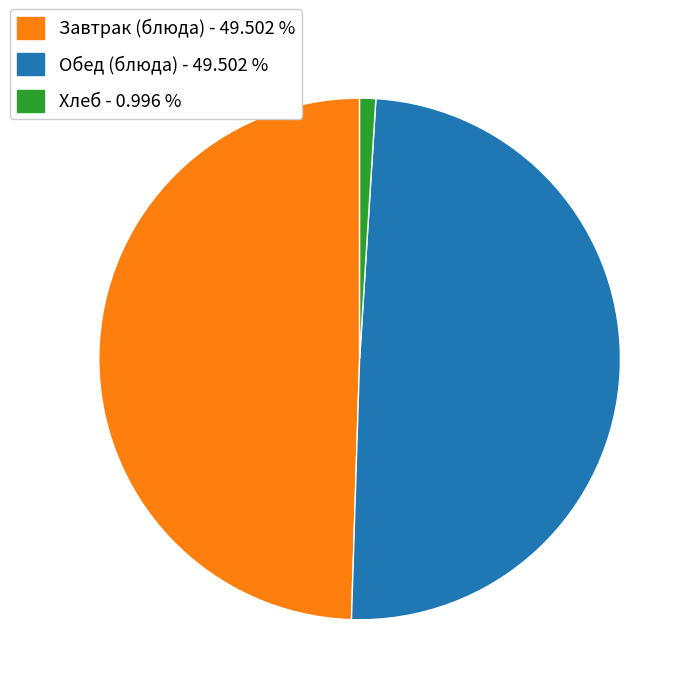

Does any single category account for the majority?

No